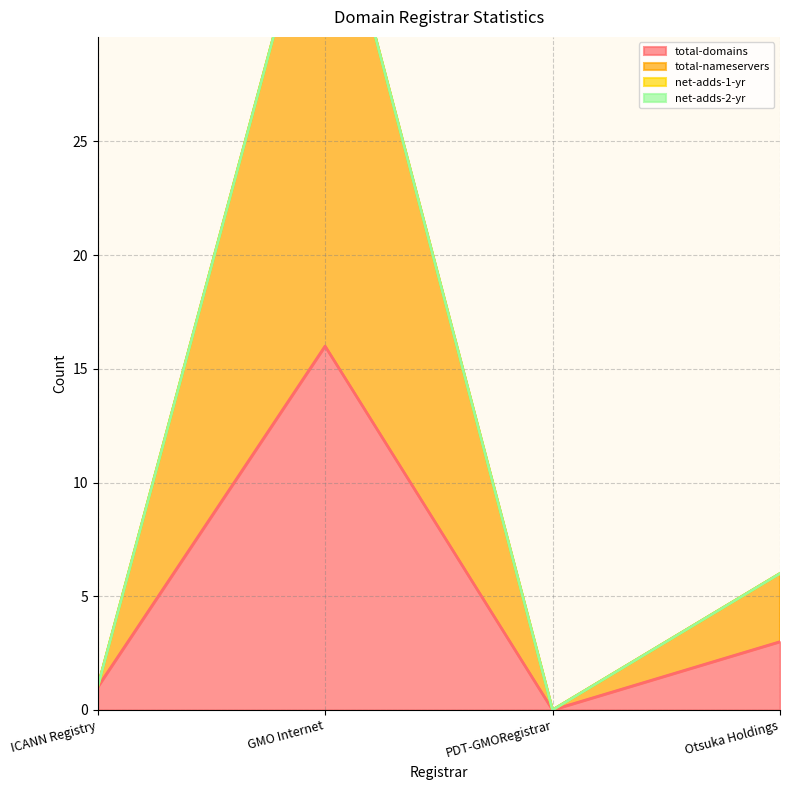

Between PDT-GMORegistrar and Otsuka Holdings, which series saw the biggest shift?

total-nameservers